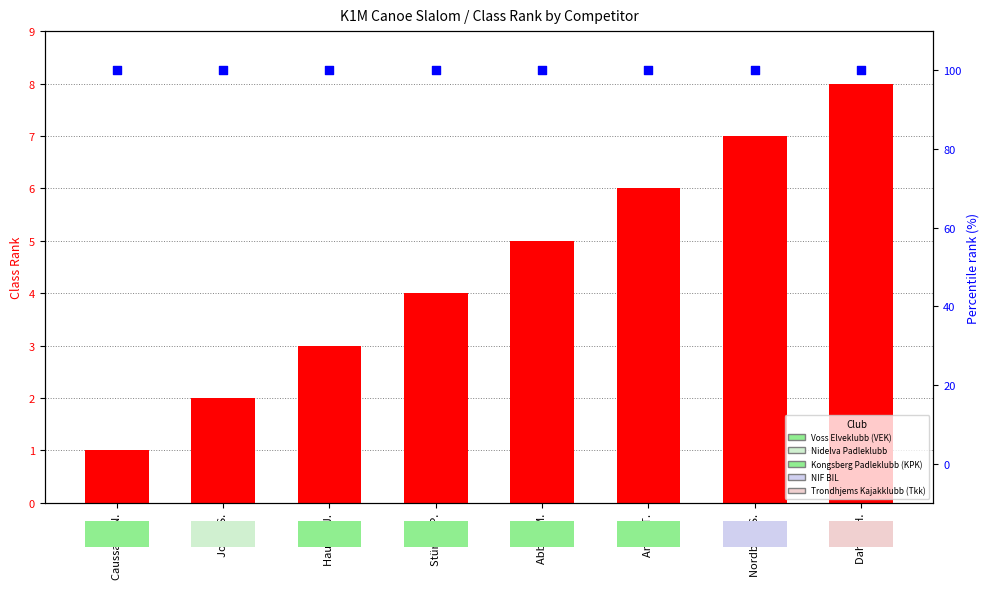

At how many categories does at least one series exceed 89?

8